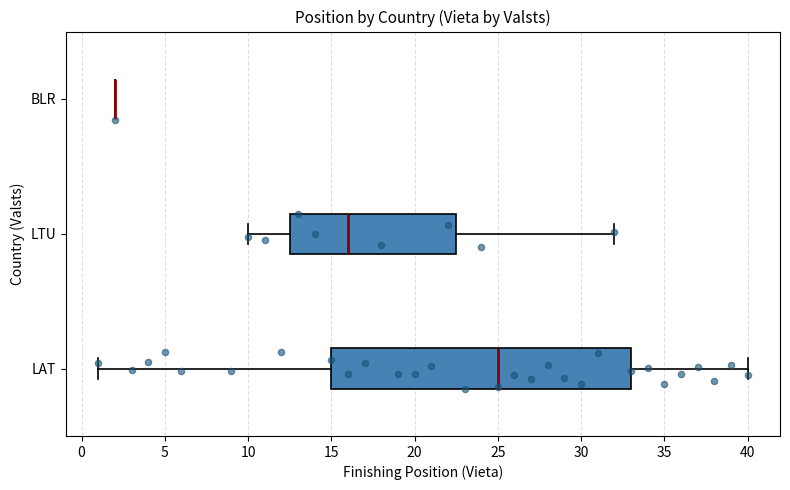

Which box is the widest, from its left edge to its right edge?

LAT